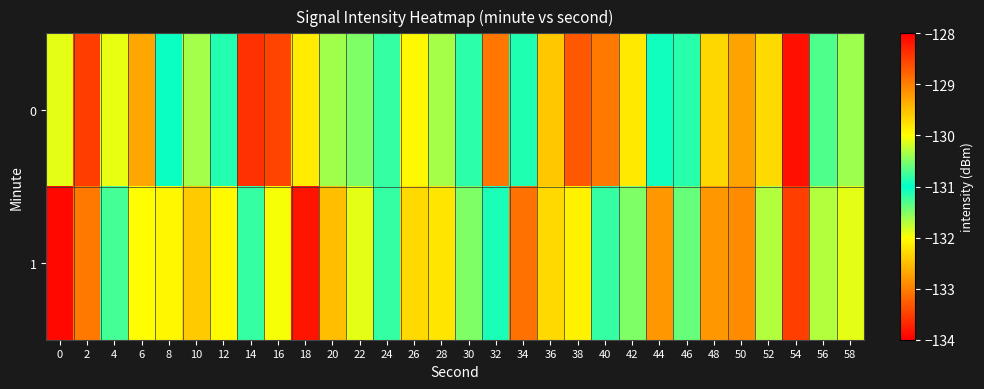

At which category is the sum across all series the highest?

54